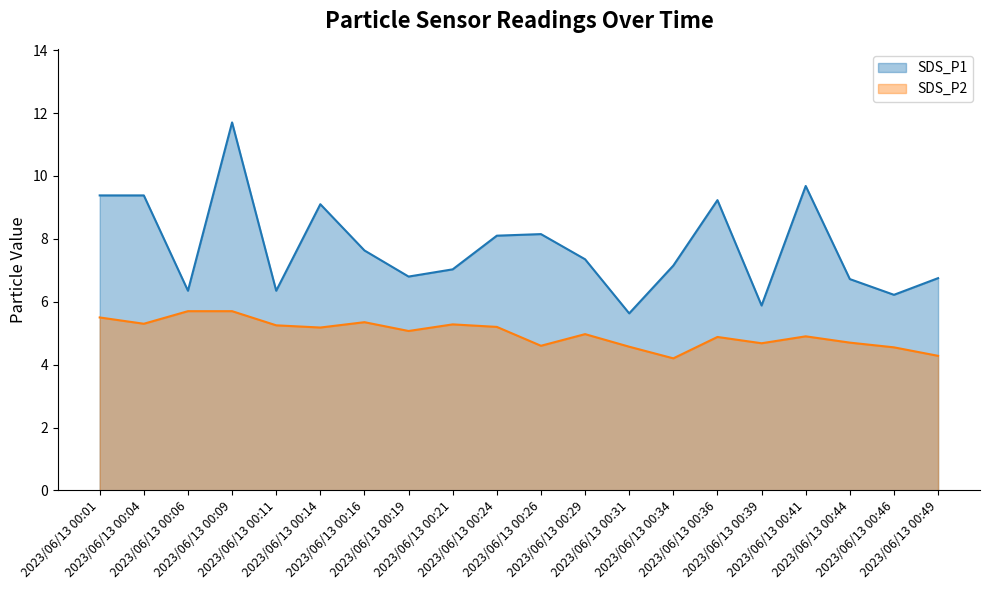

What is the spread (max minus min) of values at 2023/06/13 00:49?

2.5